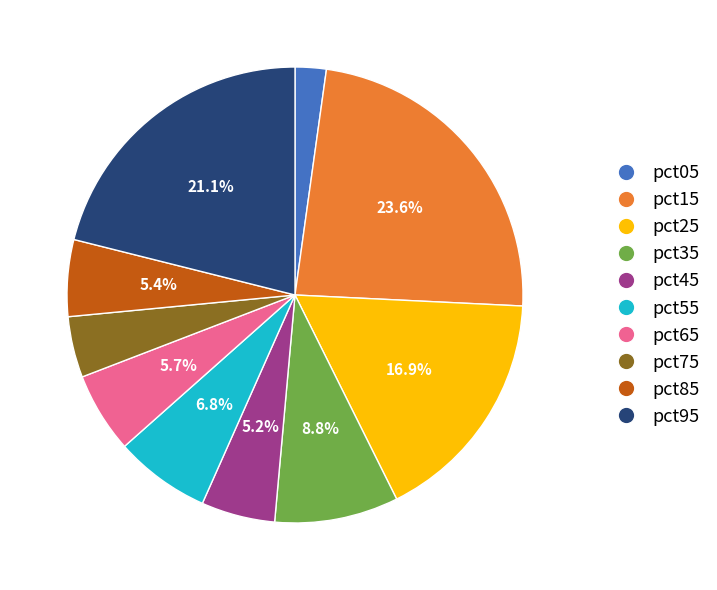

What percentage is NOT represented by pct35?

91.2%